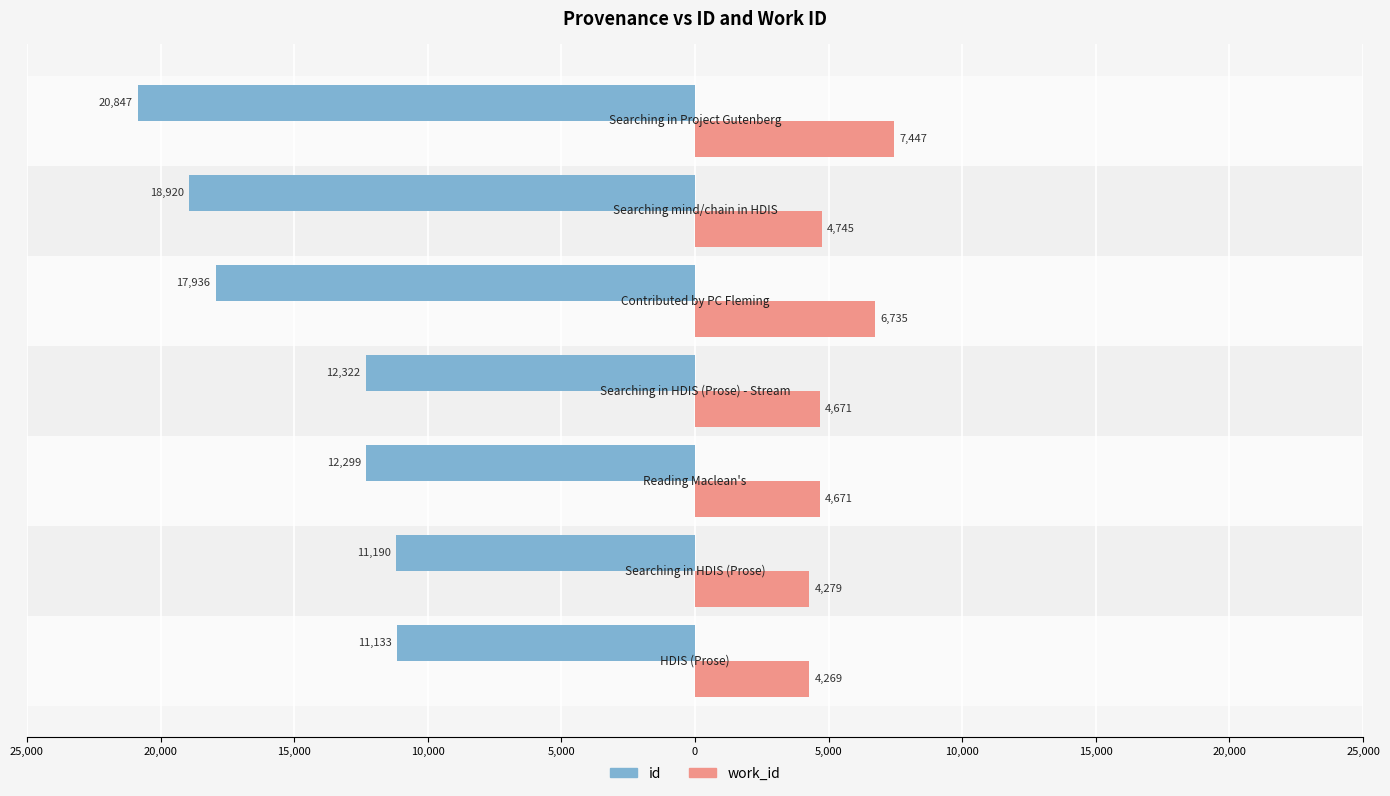

Does the chart contain any negative values?

Yes